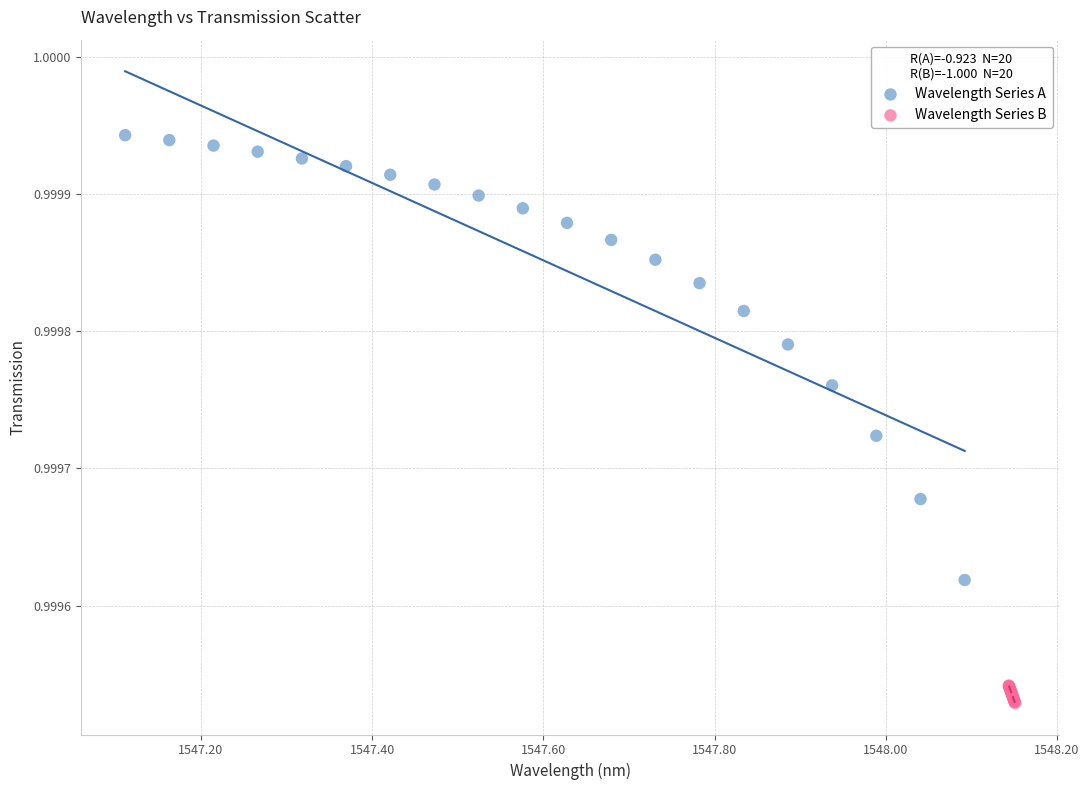

Which series has the largest Y range (max minus min)?

Wavelength Series A